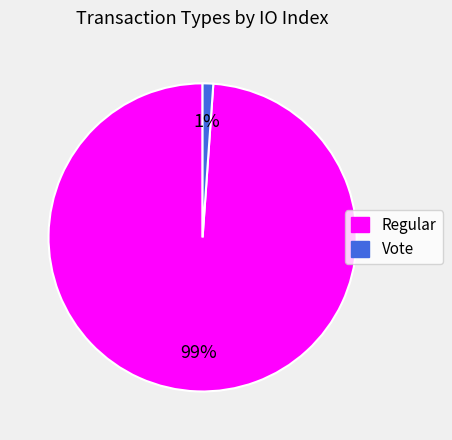

The Regular slice represents 99% of the pie. True or false?

True